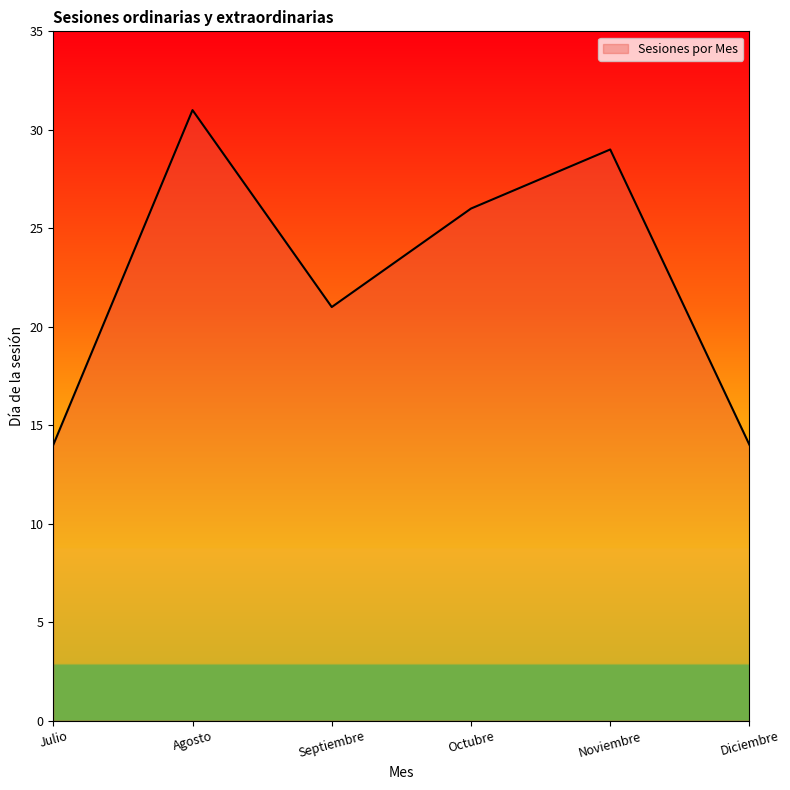

How many lines are shown in the chart?

1